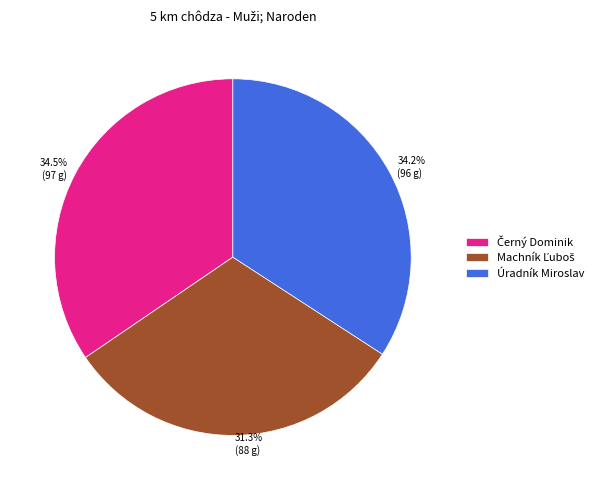

How many segments does this pie chart have?

3